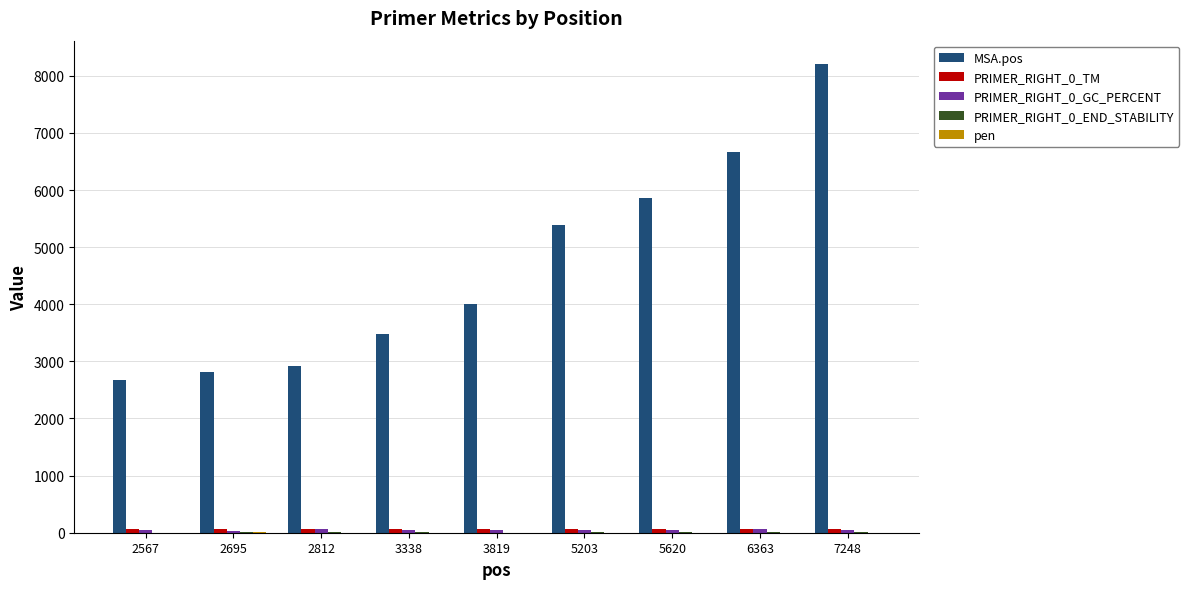

Count the number of categories in the chart.

9